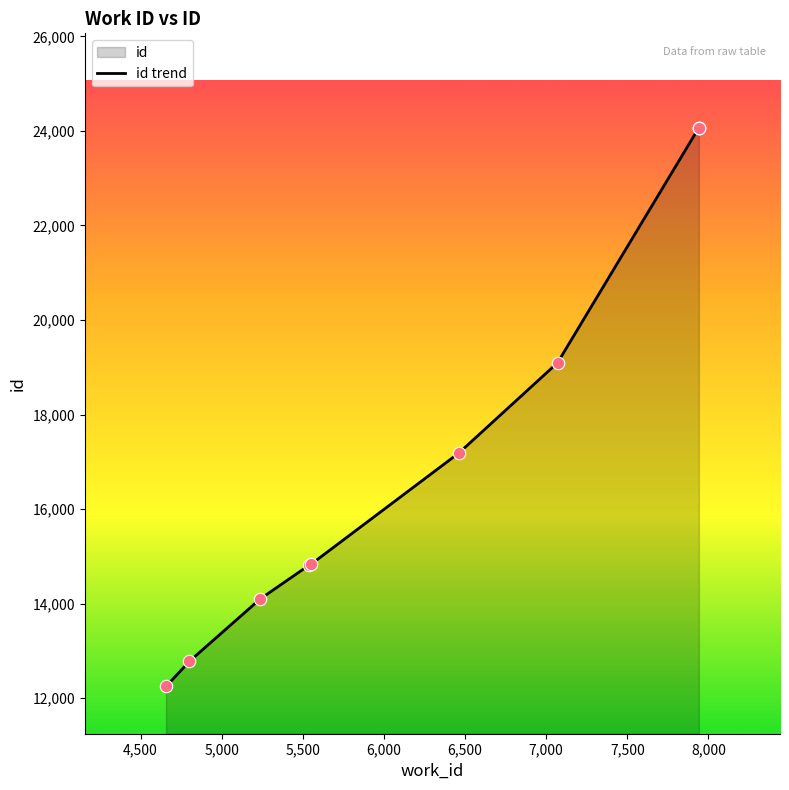

What is the change in value from 7,000 to 7,500?

+4969